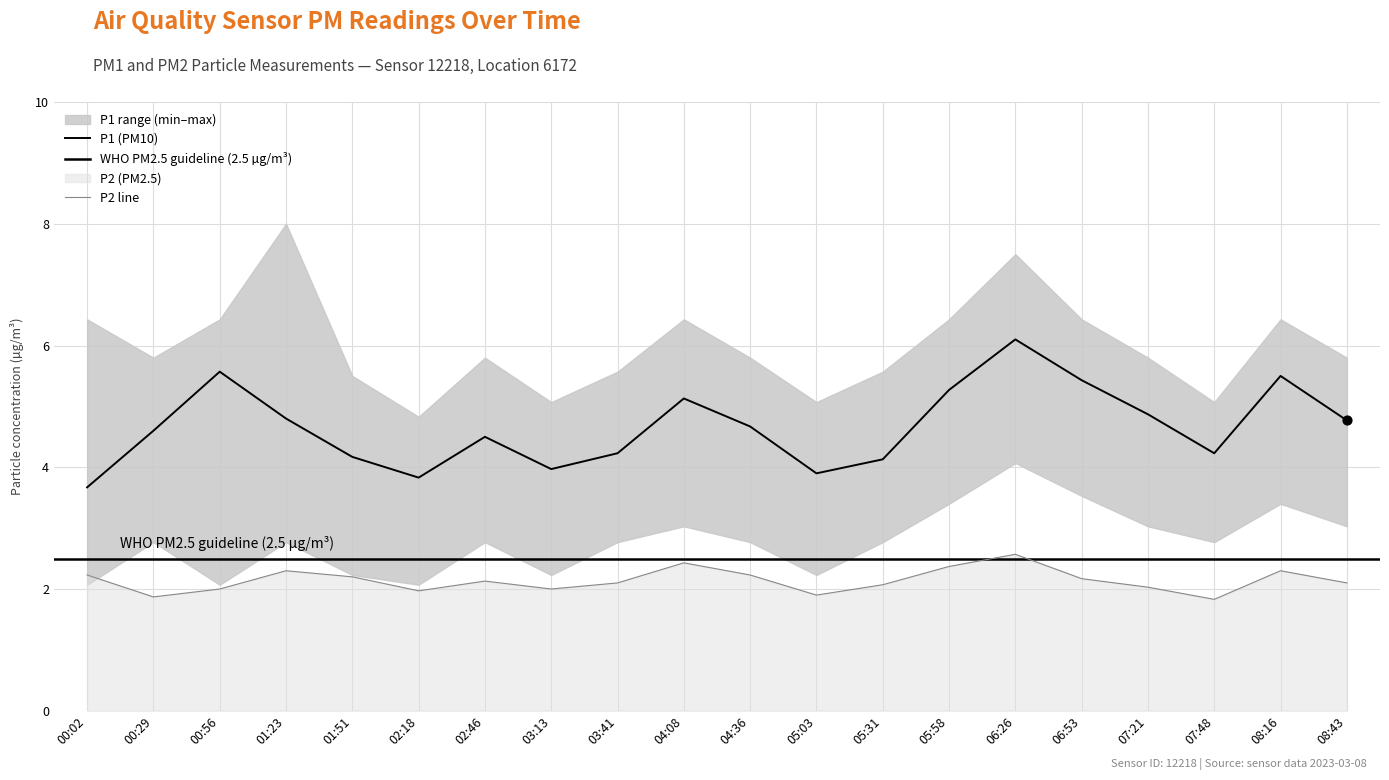

Which series contains the lowest Y value?

P2